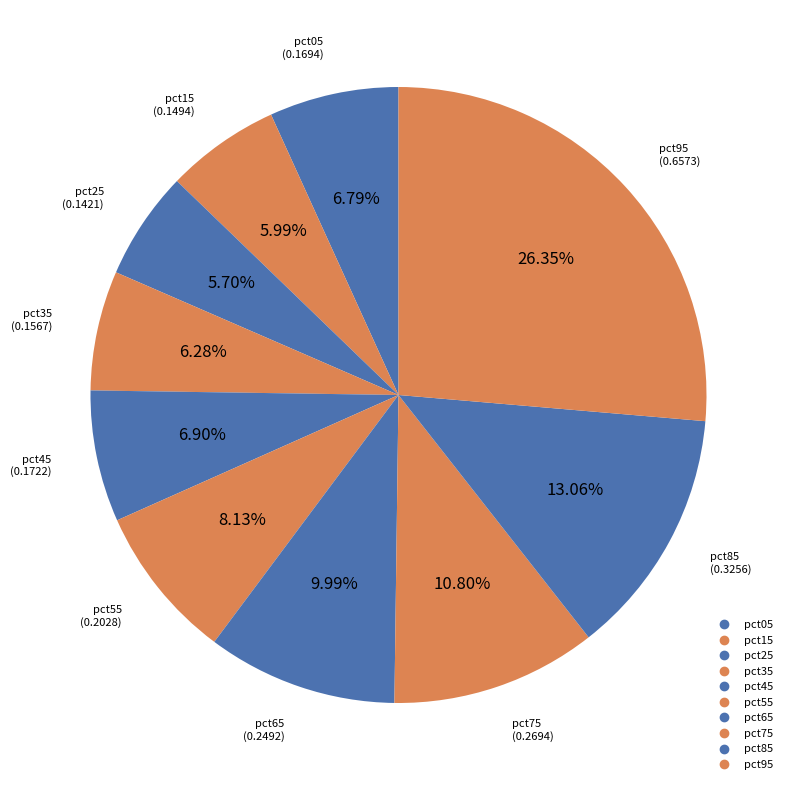

What percentage is NOT represented by pct55?

91.9%